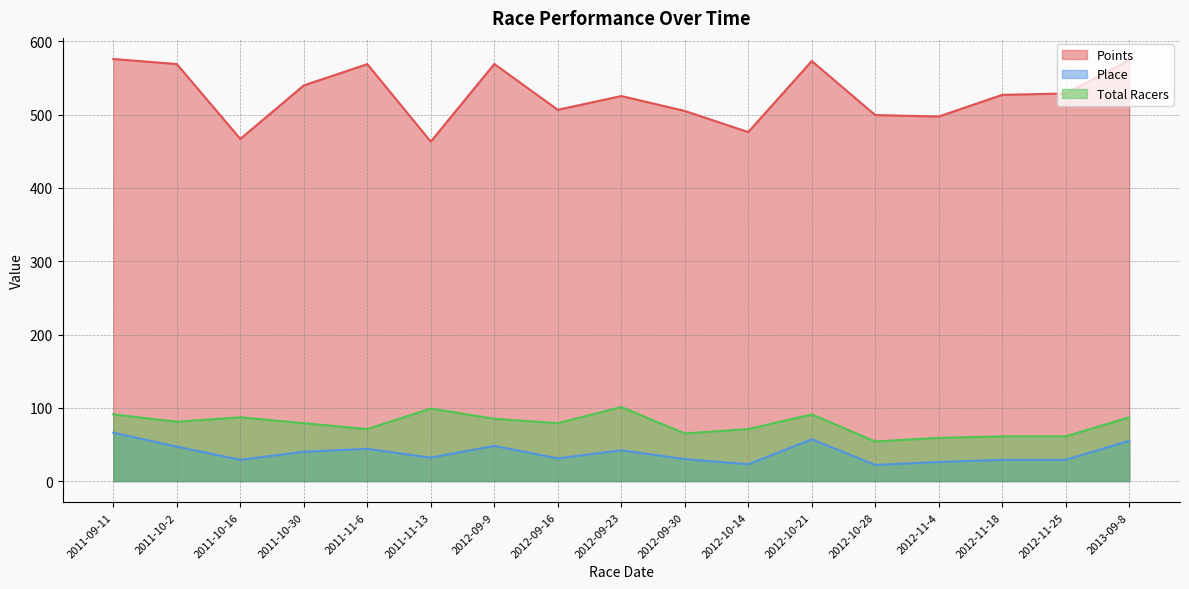

What is the total value across all series at 2012-11-25?

618.9